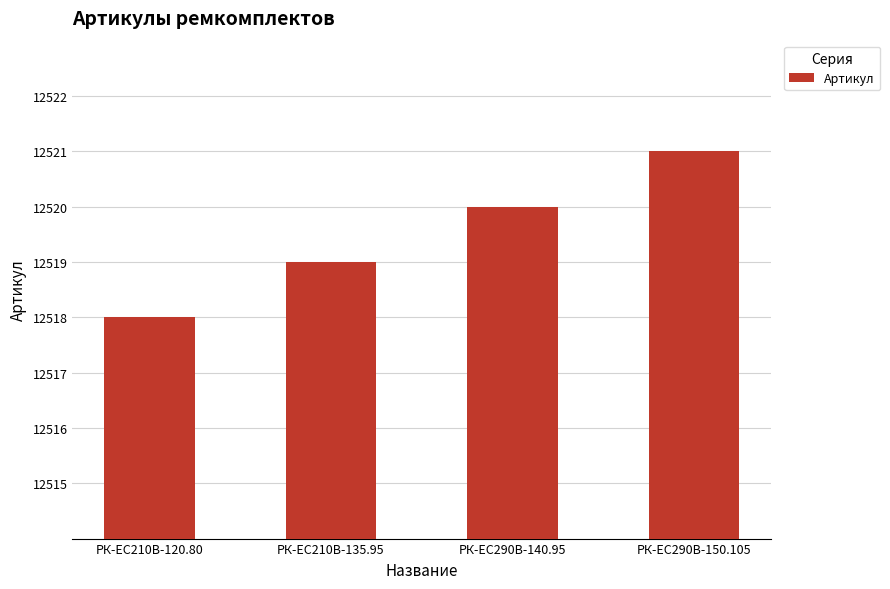

Reading left to right, list all the values displayed in this chart.

12518	12519	12520	12521